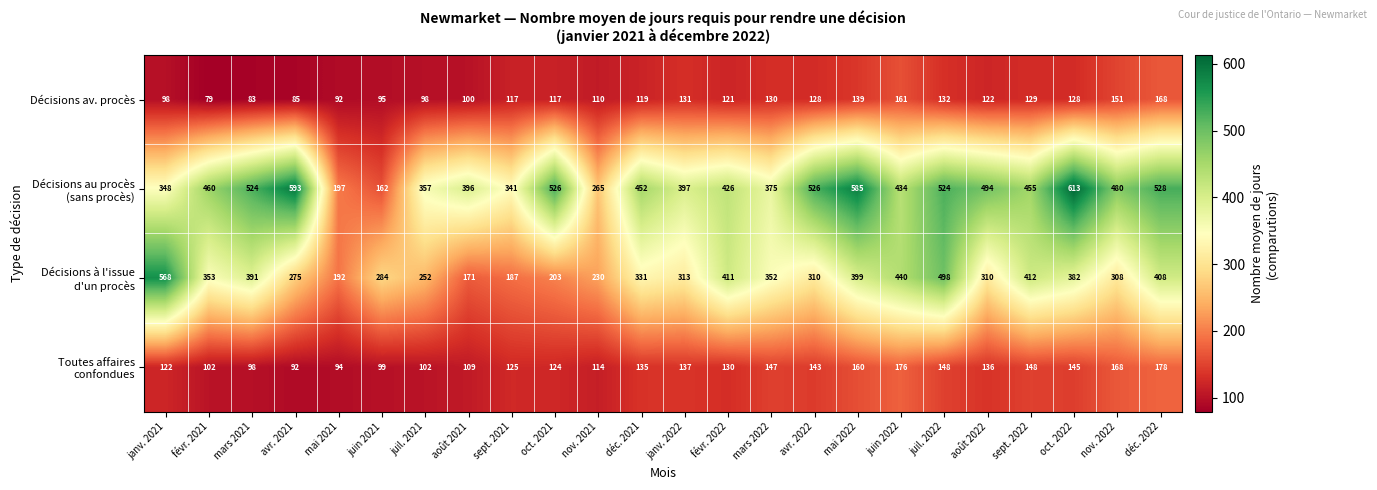

What is the sum of all Décisions av. procès values?

2833